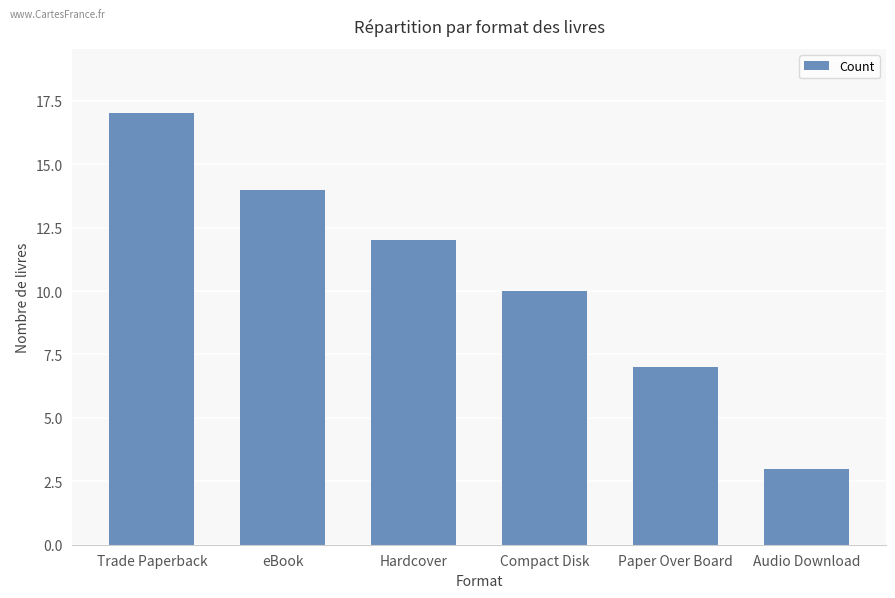

What is the sum of all values?

63